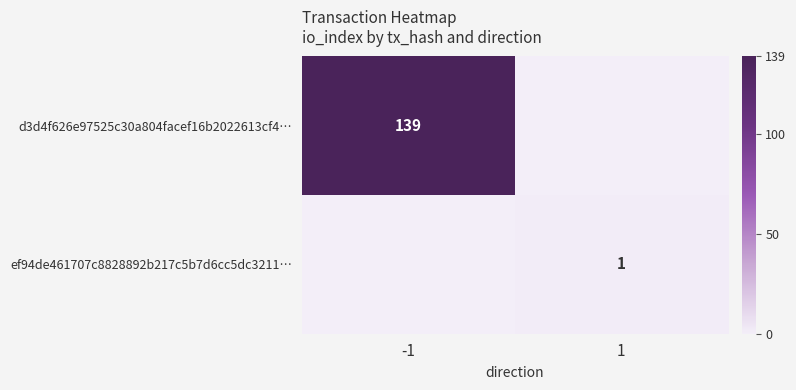

What is the difference between the d3d4f626e97525c30a804facef16b2022613cf4… values at 1 and -1?

139